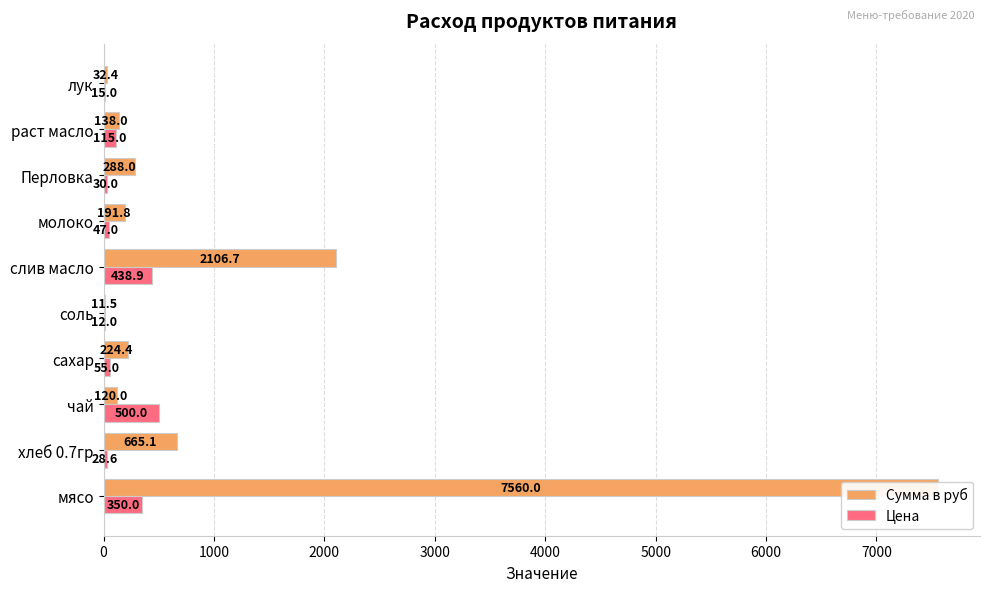

Between чай and лук, which series saw the biggest shift?

Цена